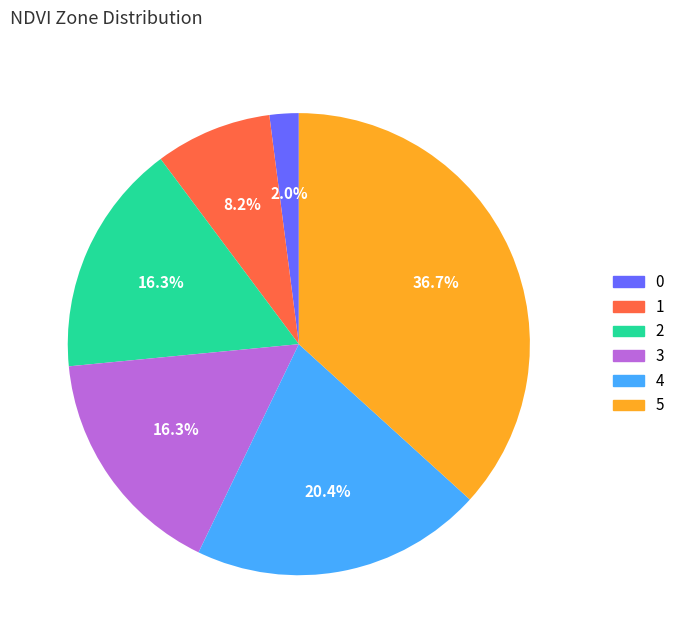

Which category has the smallest portion of the pie?

0